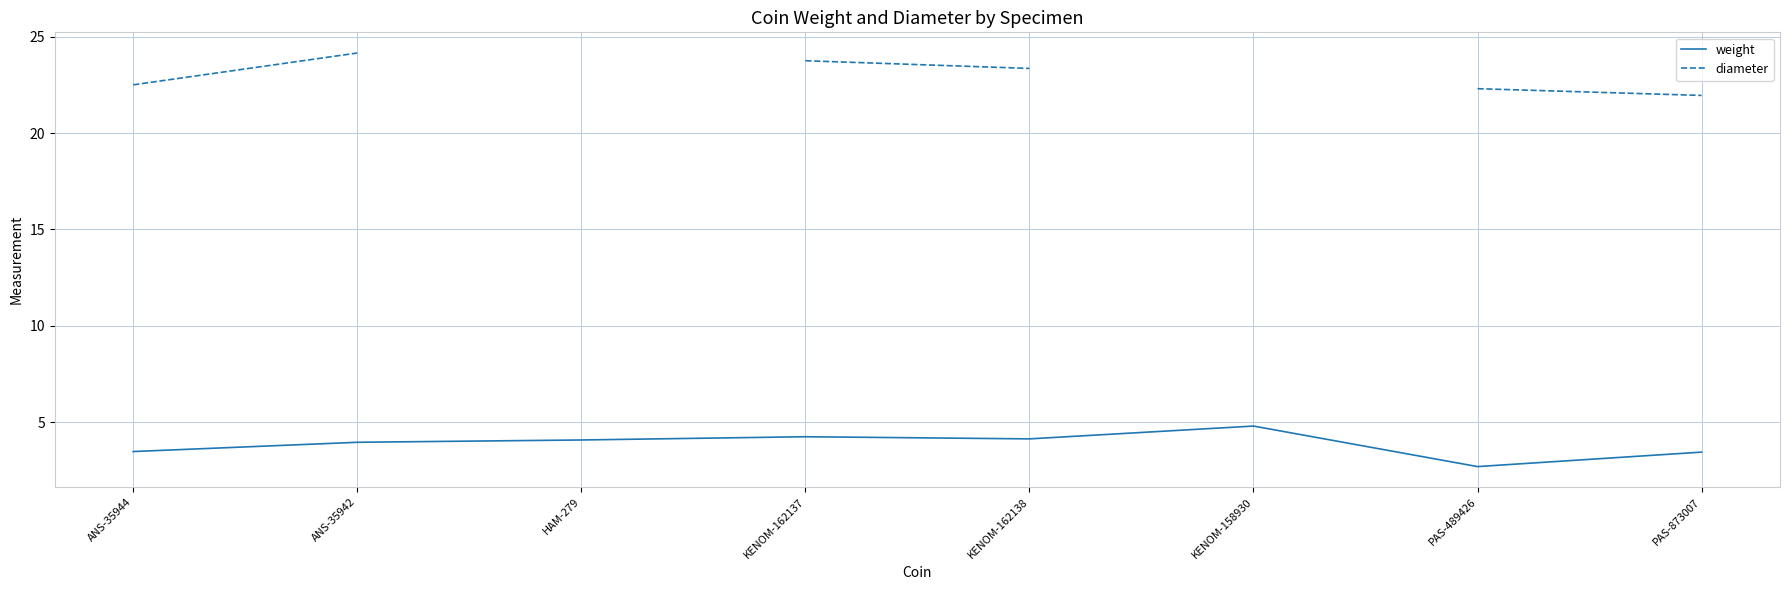

What is the value of the weight point at the 2nd from the left?

4.0